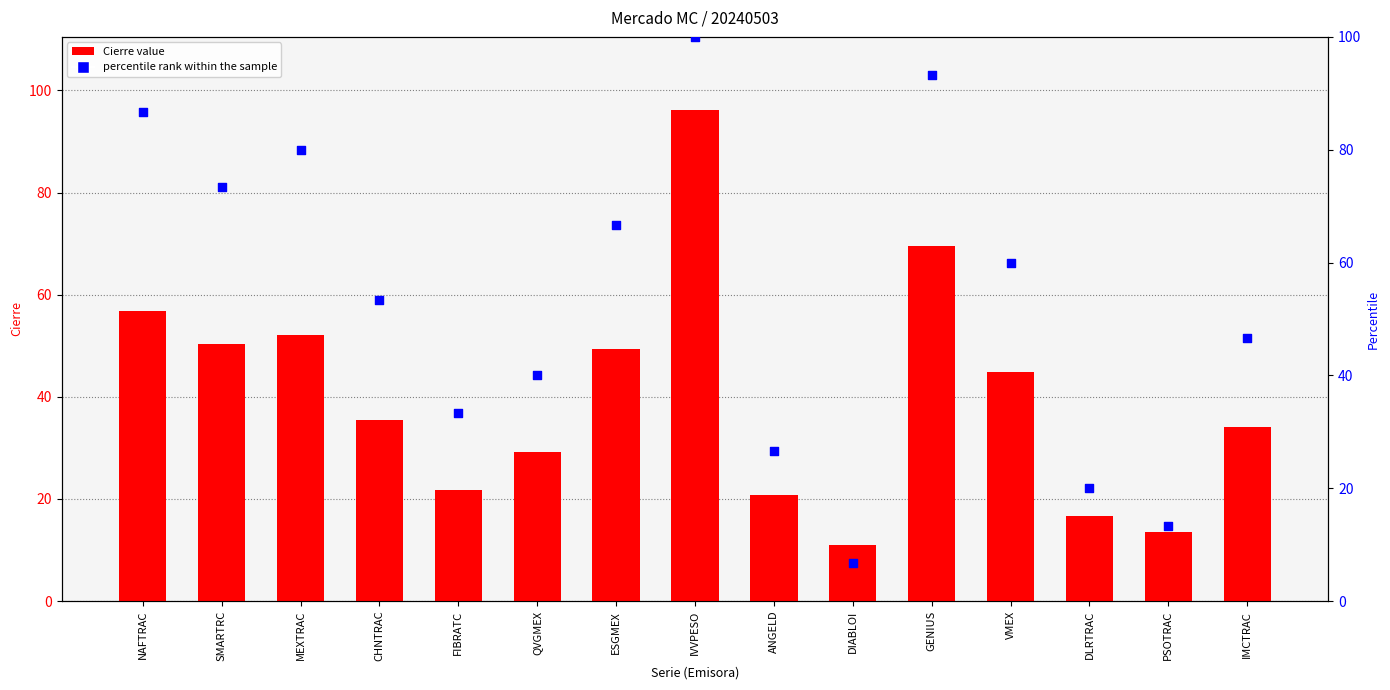

Which series has the largest Y range (max minus min)?

percentile rank within the sample